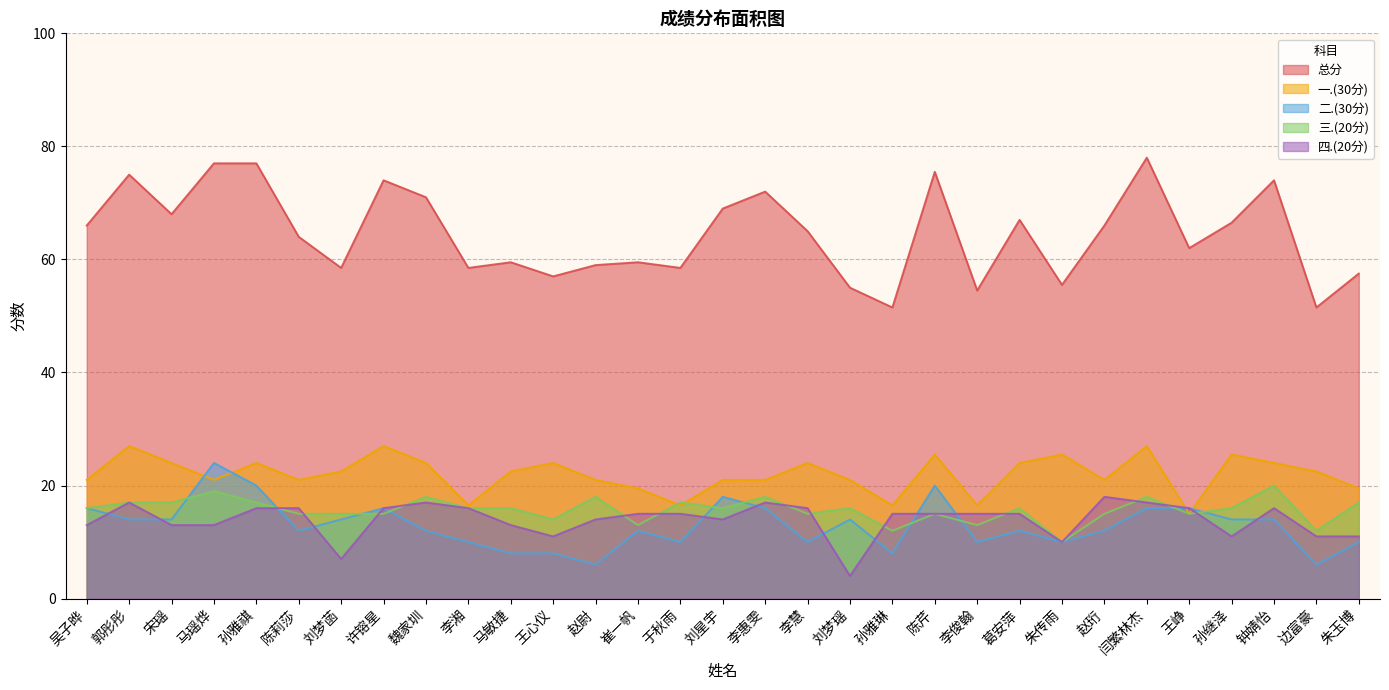

Reading right to left, list all the values displayed in this chart.

一.(30分): 朱玉博=19.5	边富豪=22.5	钟婧怡=24.0	孙继泽=25.5	王峥=15.0	闫繁林杰=27.0	赵珩=21.0	朱传雨=25.5	葛安萍=24.0	李俊翰=16.5	陈芹=25.5	孙雅琳=16.5	刘梦瑶=21.0	李慧=24.0	李惠雯=21.0	刘星宇=21.0	于秋雨=16.5	崔一帆=19.5	赵尉=21.0	王心仪=24.0	马敏捷=22.5	李湘=16.5	魏家圳=24.0	许镕星=27.0	刘梦菡=22.5	陈莉莎=21.0	孙雅祺=24.0	马瑶烨=21.0	宋瑶=24.0	郭彤彤=27.0	吴子晔=21.0
二.(30分): 朱玉博=10.0	边富豪=6.0	钟婧怡=14.0	孙继泽=14.0	王峥=16.0	闫繁林杰=16.0	赵珩=12.0	朱传雨=10.0	葛安萍=12.0	李俊翰=10.0	陈芹=20.0	孙雅琳=8.0	刘梦瑶=14.0	李慧=10.0	李惠雯=16.0	刘星宇=18.0	于秋雨=10.0	崔一帆=12.0	赵尉=6.0	王心仪=8.0	马敏捷=8.0	李湘=10.0	魏家圳=12.0	许镕星=16.0	刘梦菡=14.0	陈莉莎=12.0	孙雅祺=20.0	马瑶烨=24.0	宋瑶=14.0	郭彤彤=14.0	吴子晔=16.0
三.(20分): 朱玉博=17.0	边富豪=12.0	钟婧怡=20.0	孙继泽=16.0	王峥=15.0	闫繁林杰=18.0	赵珩=15.0	朱传雨=10.0	葛安萍=16.0	李俊翰=13.0	陈芹=15.0	孙雅琳=12.0	刘梦瑶=16.0	李慧=15.0	李惠雯=18.0	刘星宇=16.0	于秋雨=17.0	崔一帆=13.0	赵尉=18.0	王心仪=14.0	马敏捷=16.0	李湘=16.0	魏家圳=18.0	许镕星=15.0	刘梦菡=15.0	陈莉莎=15.0	孙雅祺=17.0	马瑶烨=19.0	宋瑶=17.0	郭彤彤=17.0	吴子晔=16.0
四.(20分): 朱玉博=11.0	边富豪=11.0	钟婧怡=16.0	孙继泽=11.0	王峥=16.0	闫繁林杰=17.0	赵珩=18.0	朱传雨=10.0	葛安萍=15.0	李俊翰=15.0	陈芹=15.0	孙雅琳=15.0	刘梦瑶=4.0	李慧=16.0	李惠雯=17.0	刘星宇=14.0	于秋雨=15.0	崔一帆=15.0	赵尉=14.0	王心仪=11.0	马敏捷=13.0	李湘=16.0	魏家圳=17.0	许镕星=16.0	刘梦菡=7.0	陈莉莎=16.0	孙雅祺=16.0	马瑶烨=13.0	宋瑶=13.0	郭彤彤=17.0	吴子晔=13.0
总分: 朱玉博=57.5	边富豪=51.5	钟婧怡=74.0	孙继泽=66.5	王峥=62.0	闫繁林杰=78.0	赵珩=66.0	朱传雨=55.5	葛安萍=67.0	李俊翰=54.5	陈芹=75.5	孙雅琳=51.5	刘梦瑶=55.0	李慧=65.0	李惠雯=72.0	刘星宇=69.0	于秋雨=58.5	崔一帆=59.5	赵尉=59.0	王心仪=57.0	马敏捷=59.5	李湘=58.5	魏家圳=71.0	许镕星=74.0	刘梦菡=58.5	陈莉莎=64.0	孙雅祺=77.0	马瑶烨=77.0	宋瑶=68.0	郭彤彤=75.0	吴子晔=66.0